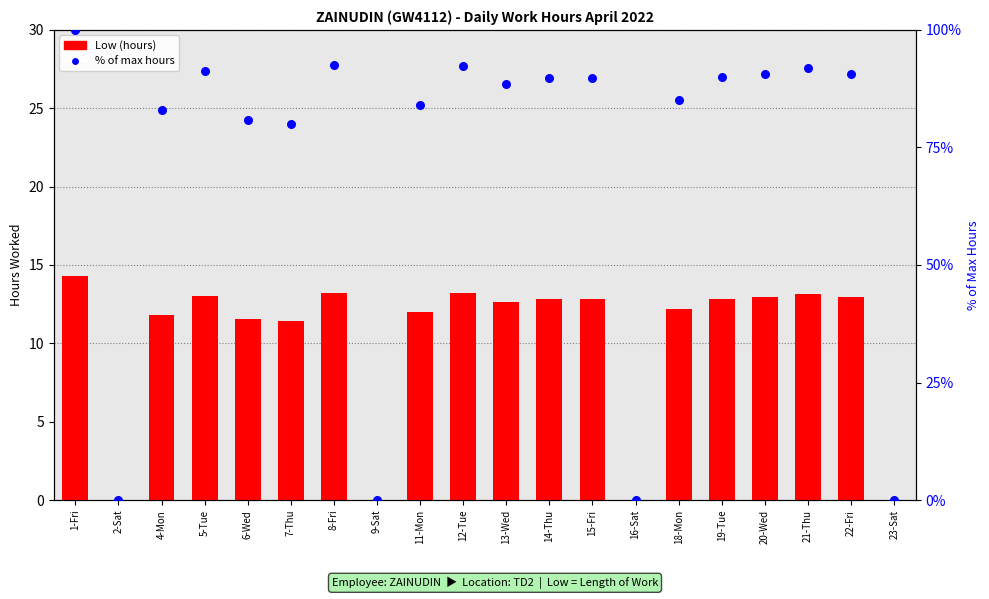

Which series contains the lowest Y value?

Low (hours)